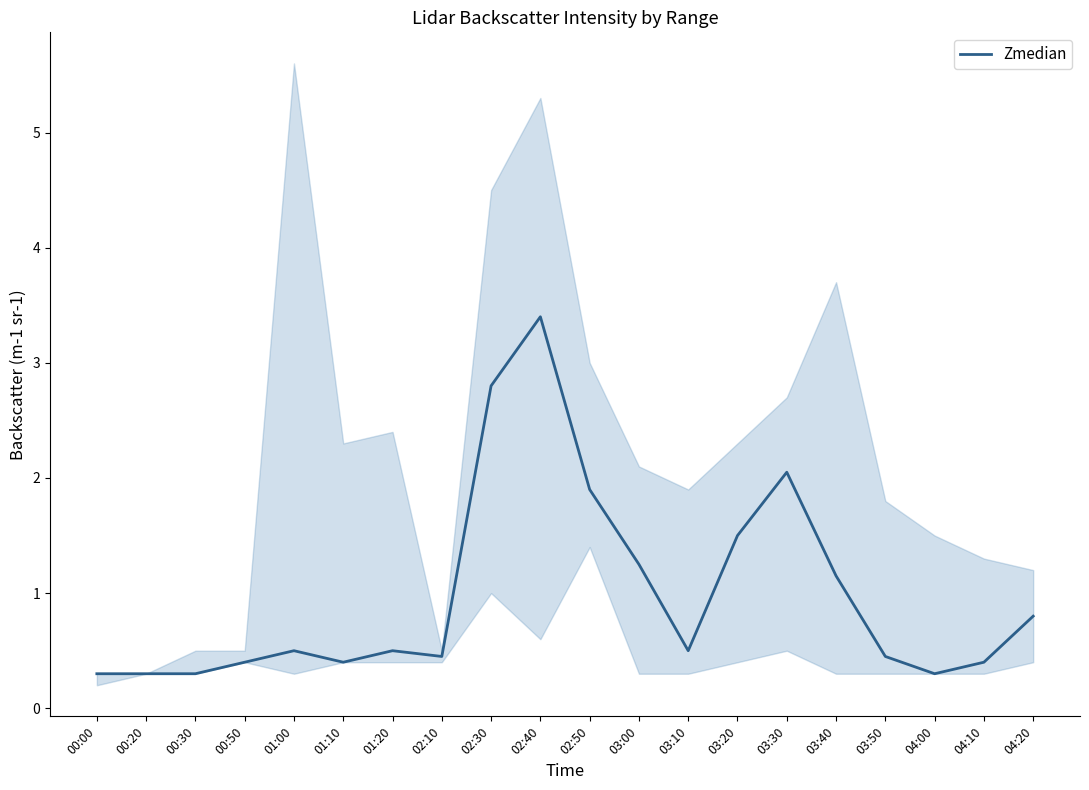

Which label corresponds to the smallest value in the chart?

00:00